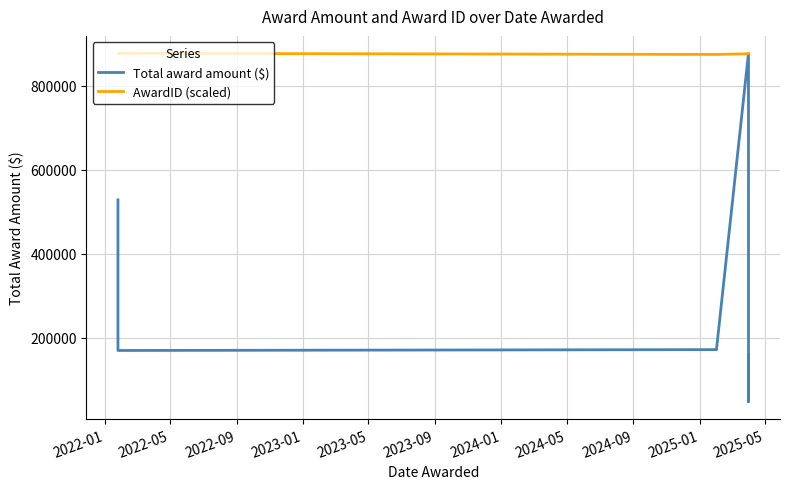

Count the number of data series in this chart.

2